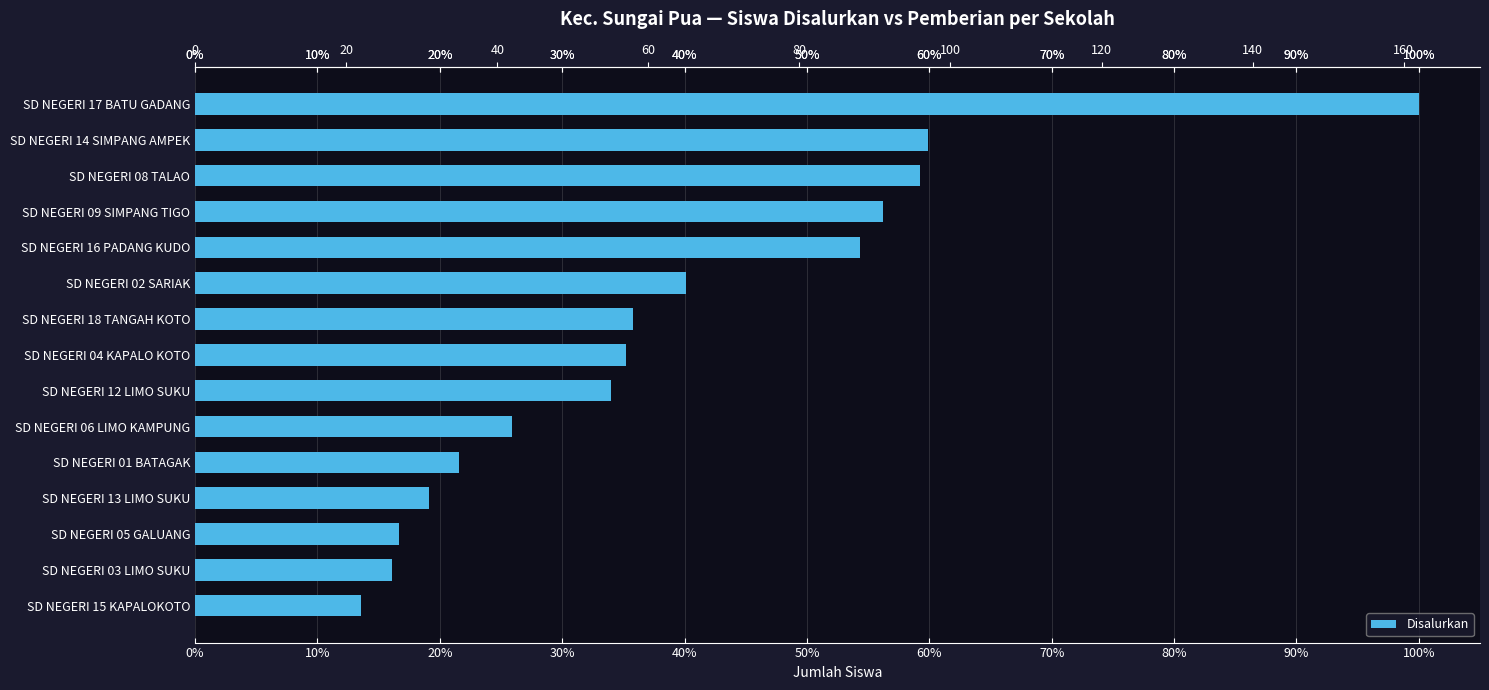

Which label corresponds to the smallest value in the chart?

SD NEGERI 15 KAPALOKOTO